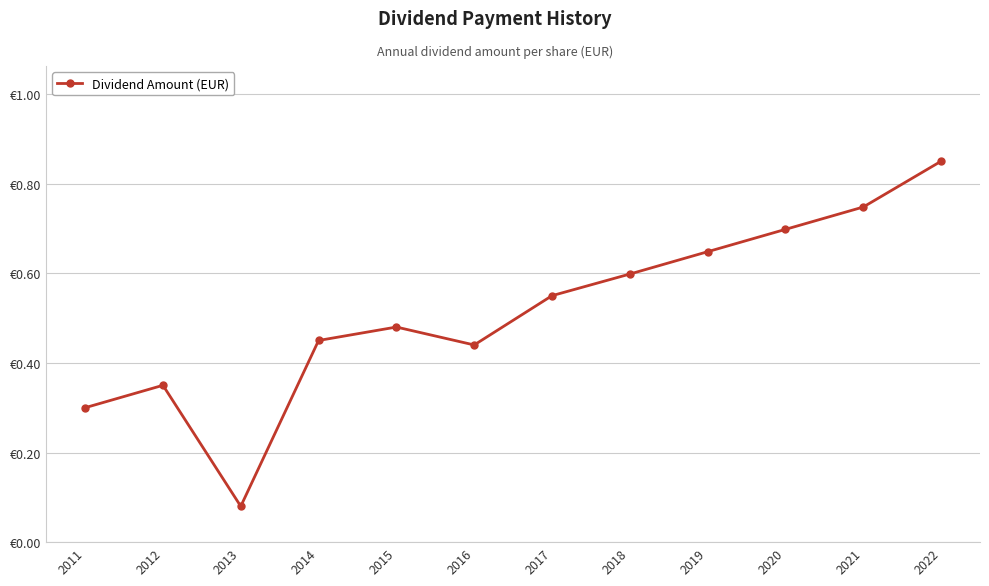

Which has a higher value, 2020 or 2013?

2020